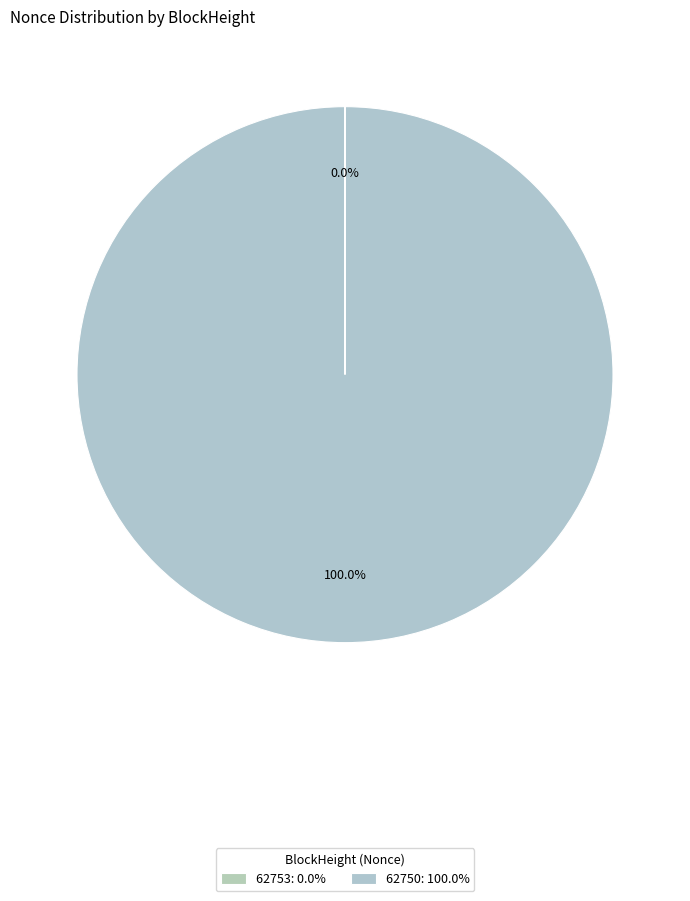

Does any single category account for the majority?

Yes